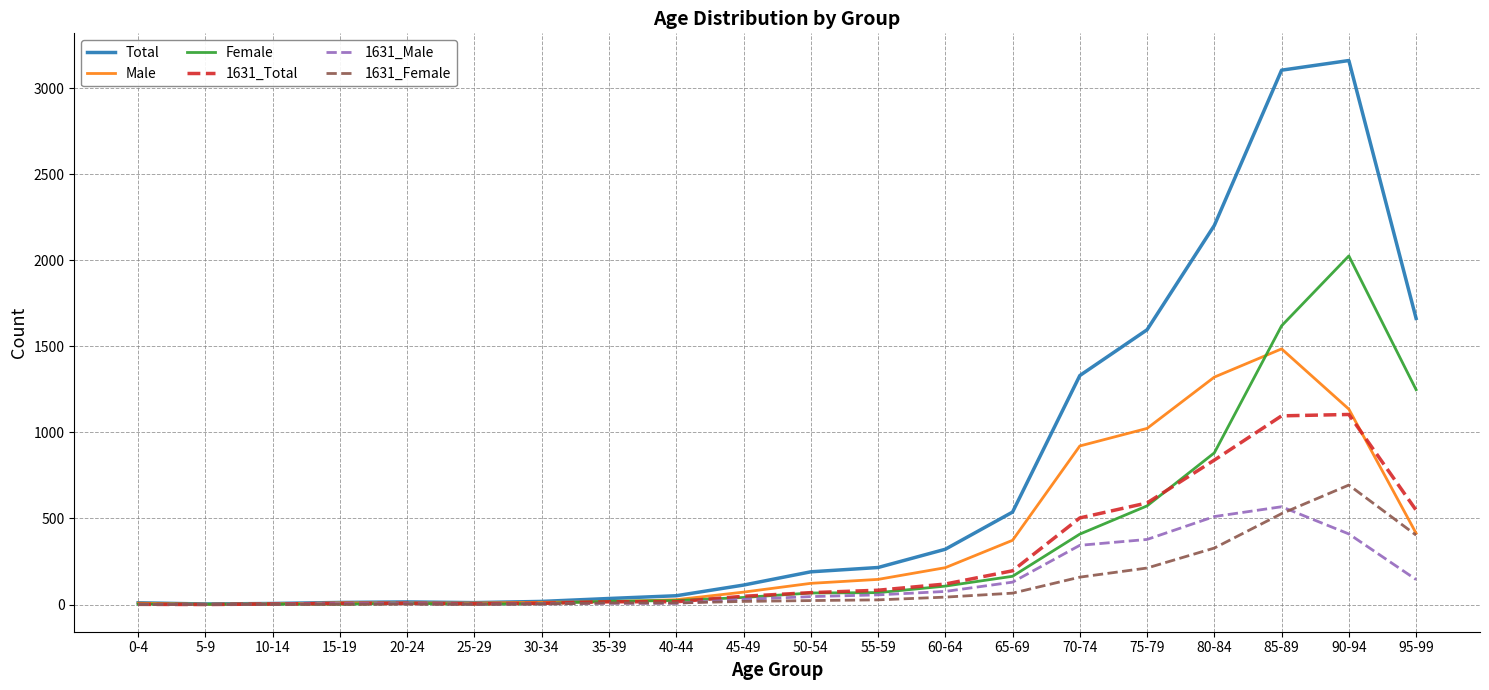

Is the value of Female at 95-99 greater than the value of Total at 40-44?

Yes